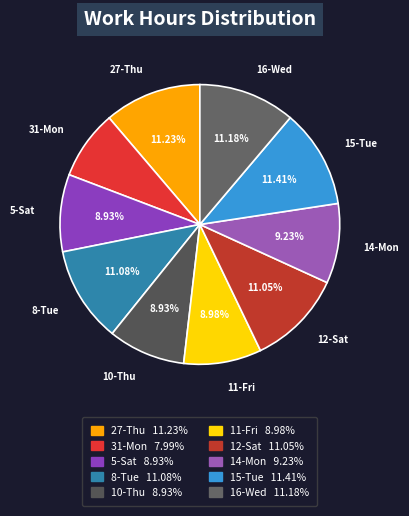

Which category has the smallest portion of the pie?

31-Mon